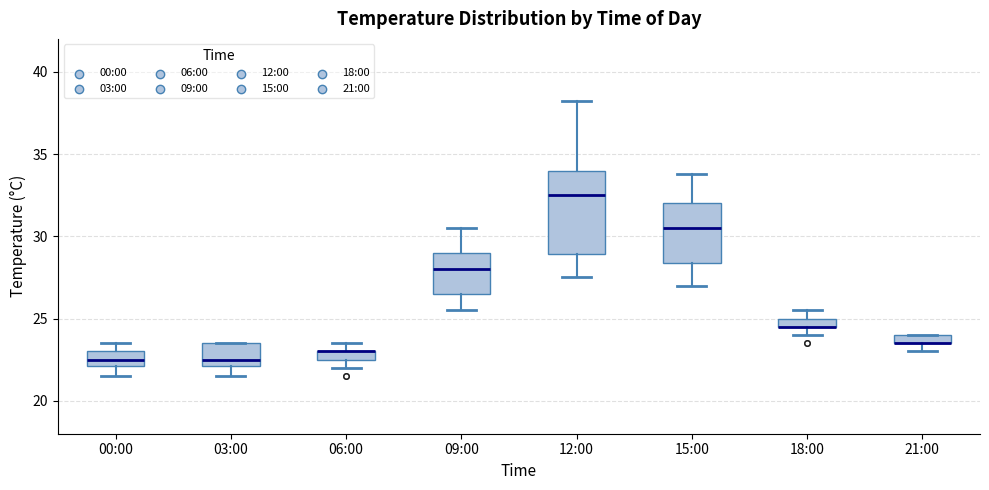

Where is the upper edge of the box for 09:00 on the y-axis? The values are not printed on the chart, so give them approximately, as read against the axis.

29.0